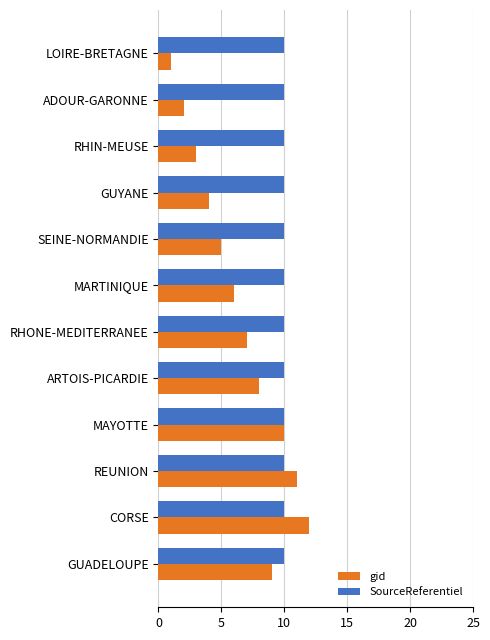

Rank the categories by gid value from lowest to highest.

LOIRE-BRETAGNE, ADOUR-GARONNE, RHIN-MEUSE, GUYANE, SEINE-NORMANDIE, MARTINIQUE, RHONE-MEDITERRANEE, ARTOIS-PICARDIE, GUADELOUPE, MAYOTTE, REUNION, CORSE